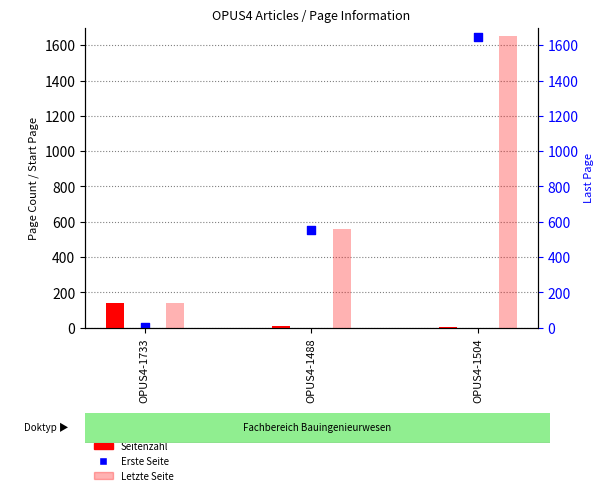

Which series contains the lowest Y value?

Seitenzahl